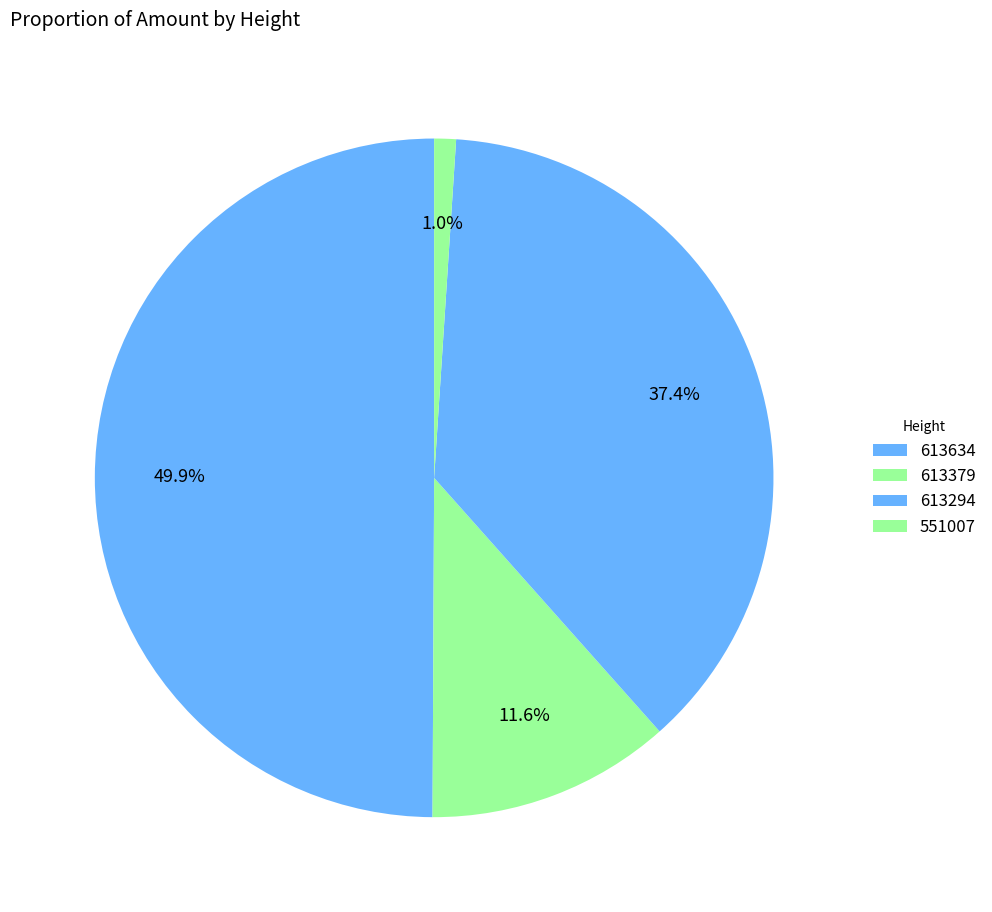

Rank the categories by value from highest to lowest.

613634, 613294, 613379, 551007